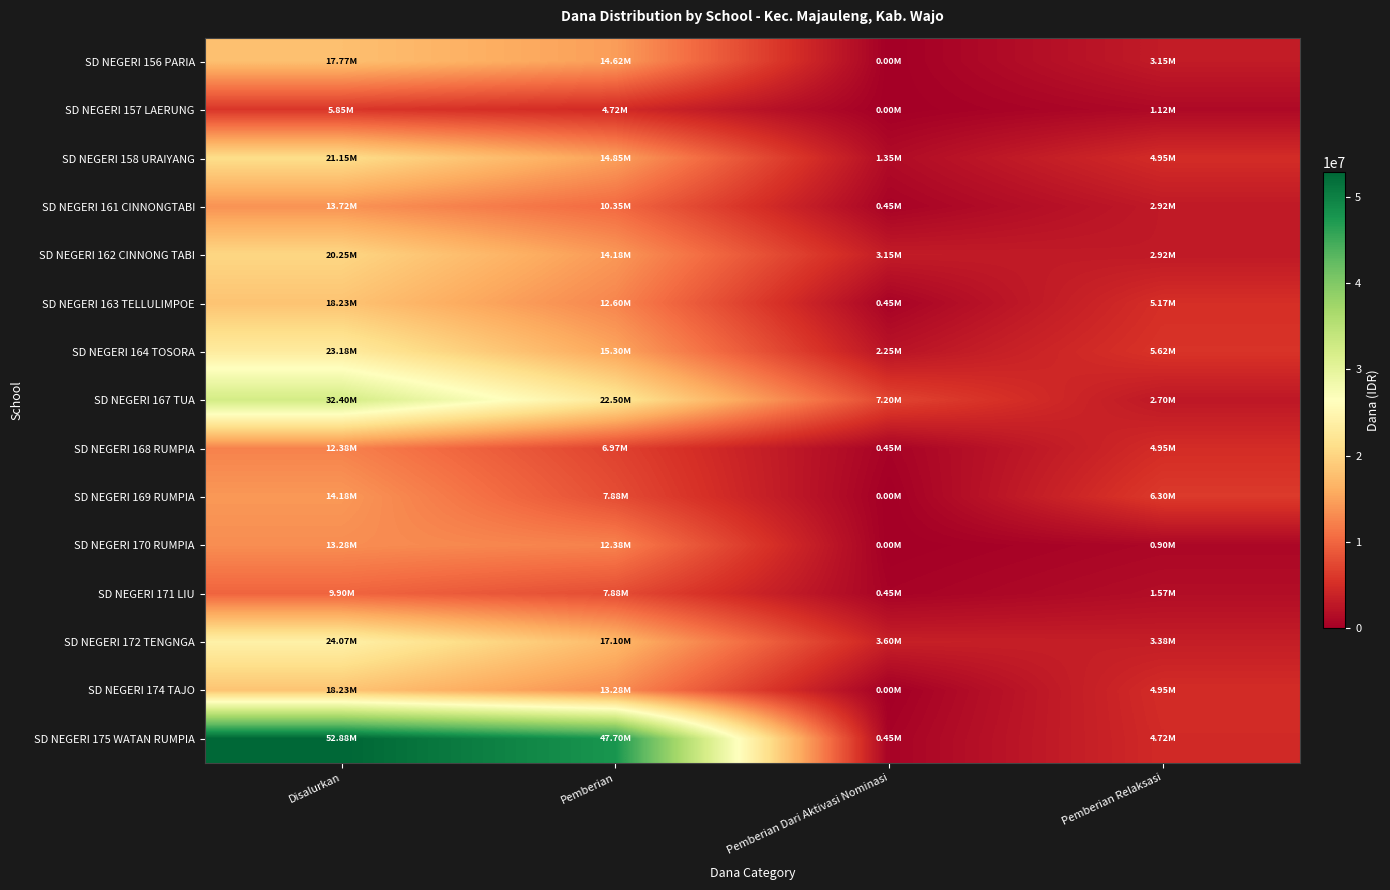

How many distinct data groups are displayed?

15